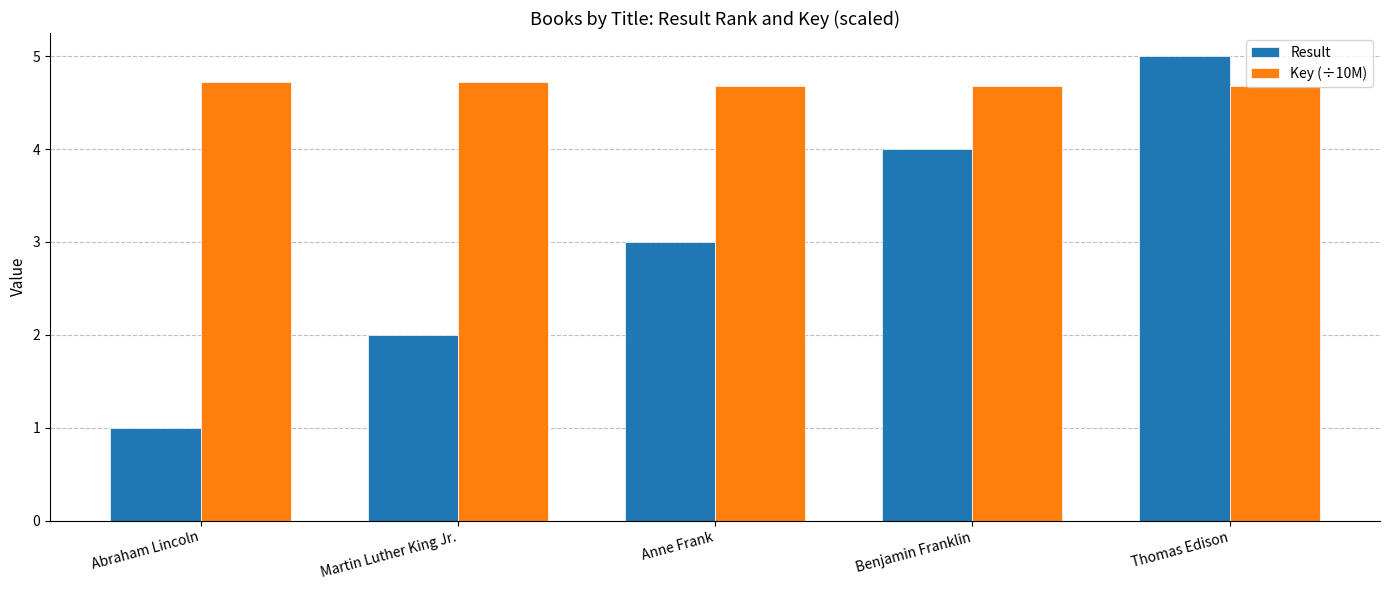

Rank the series by their average value, from lowest to highest.

Result, Key (÷10M)